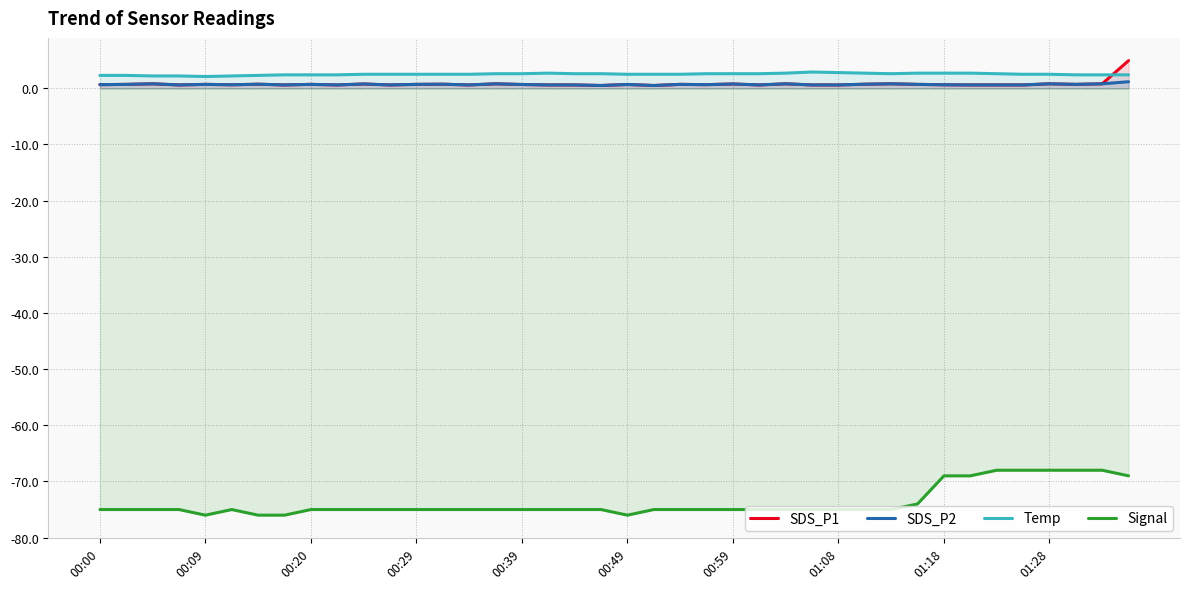

In Temp, how many points are lower than both neighbors (excluding endpoints)?

2